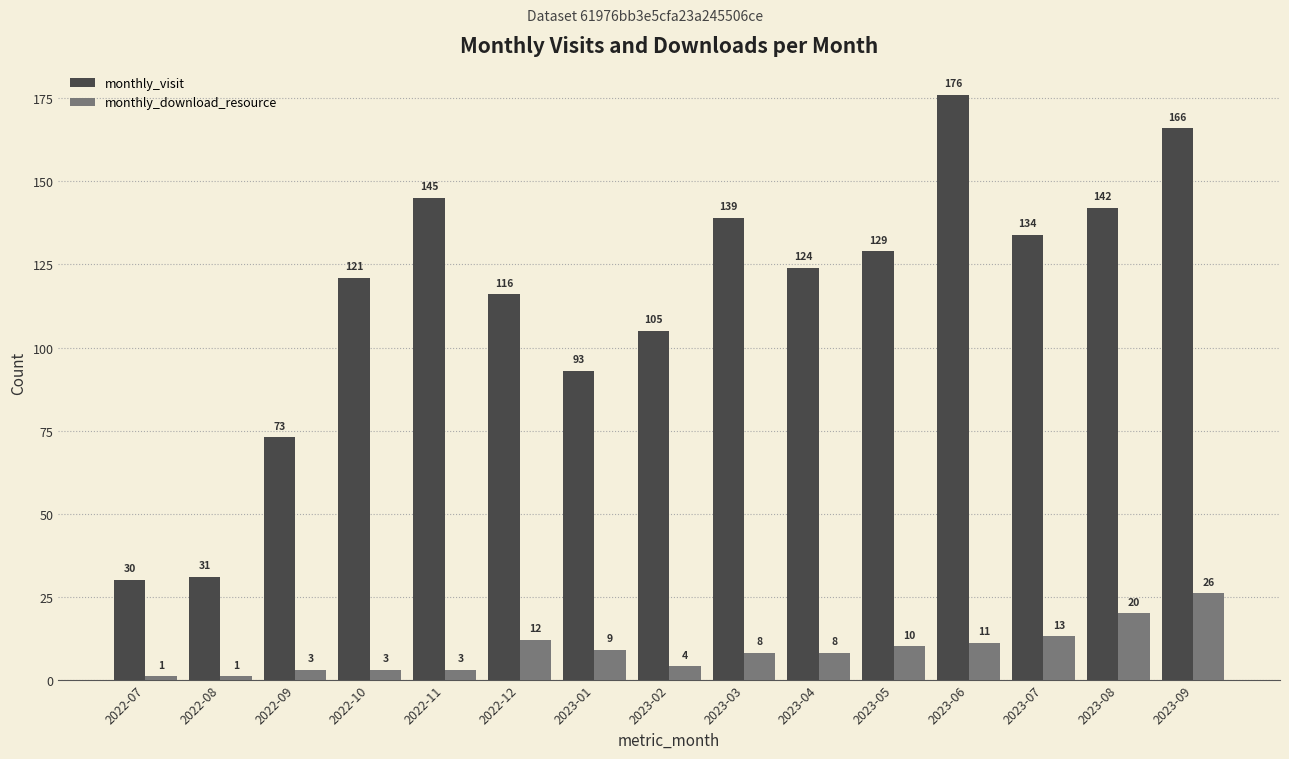

Reading left to right, extract all data points from this chart.

monthly_visit: 2022-07=30	2022-08=31	2022-09=73	2022-10=121	2022-11=145	2022-12=116	2023-01=93	2023-02=105	2023-03=139	2023-04=124	2023-05=129	2023-06=176	2023-07=134	2023-08=142	2023-09=166
monthly_download_resource: 2022-07=1	2022-08=1	2022-09=3	2022-10=3	2022-11=3	2022-12=12	2023-01=9	2023-02=4	2023-03=8	2023-04=8	2023-05=10	2023-06=11	2023-07=13	2023-08=20	2023-09=26